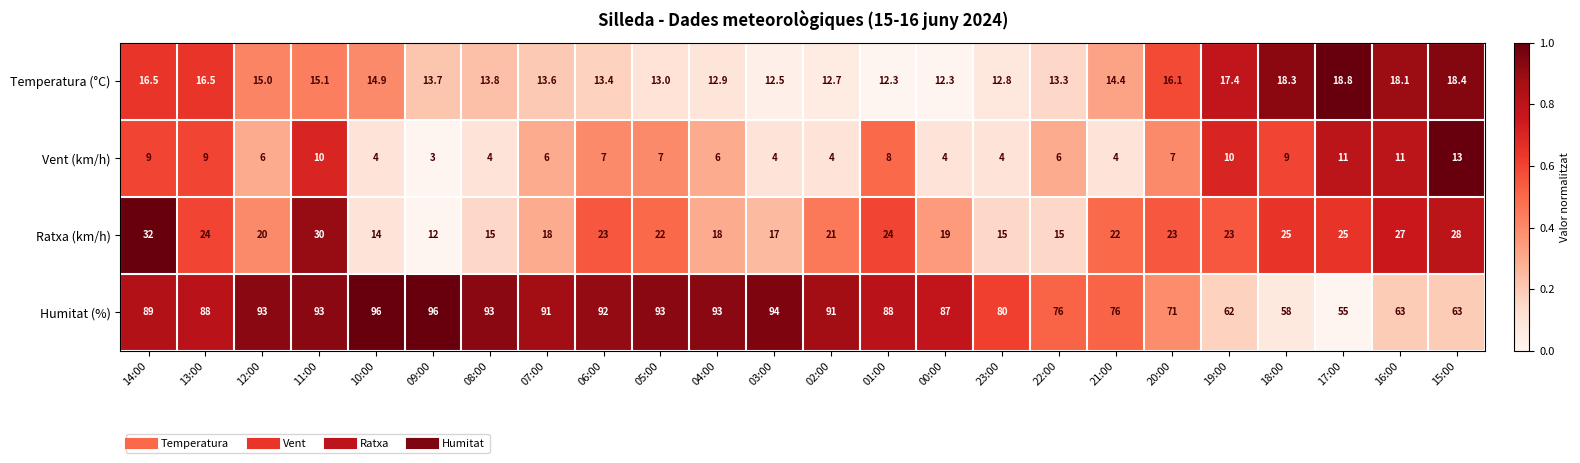

What is the approximate value of Vent (km/h) at 12:00?

6.0